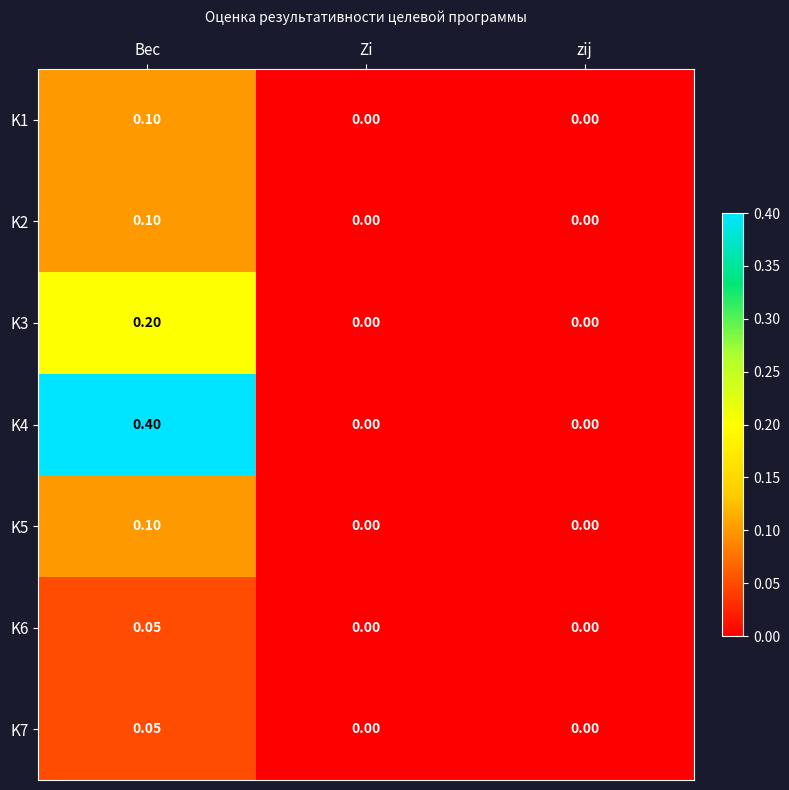

At which category is the sum across all series the highest?

Вес